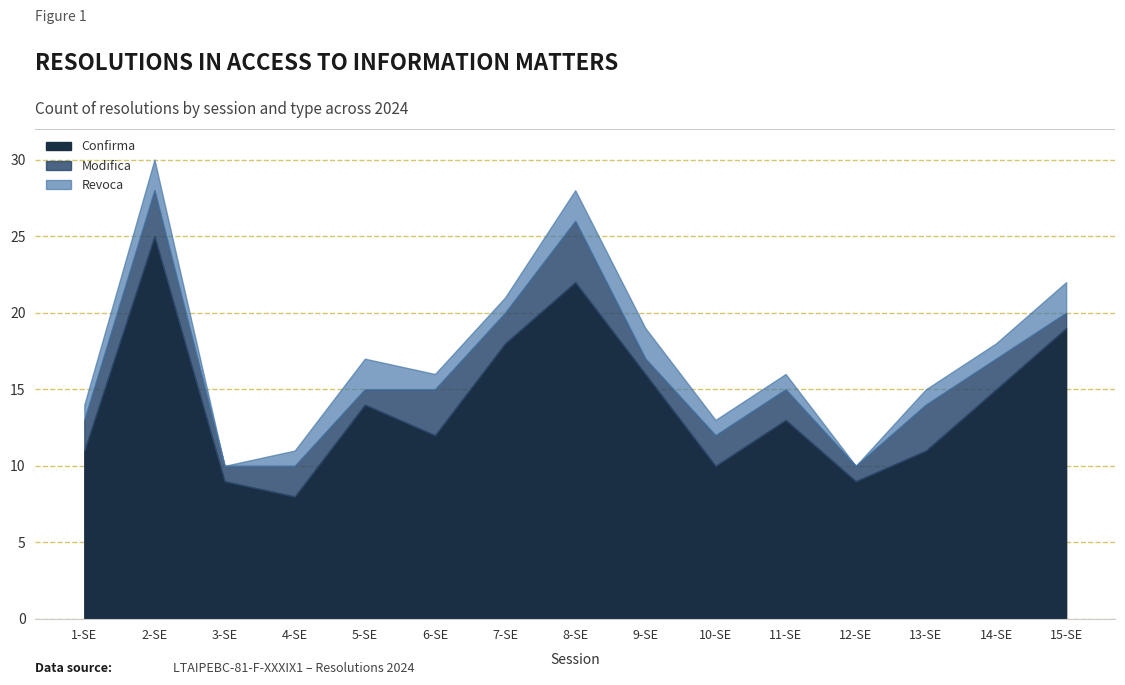

At which category does the chart reach its minimum across all series?

4-SE